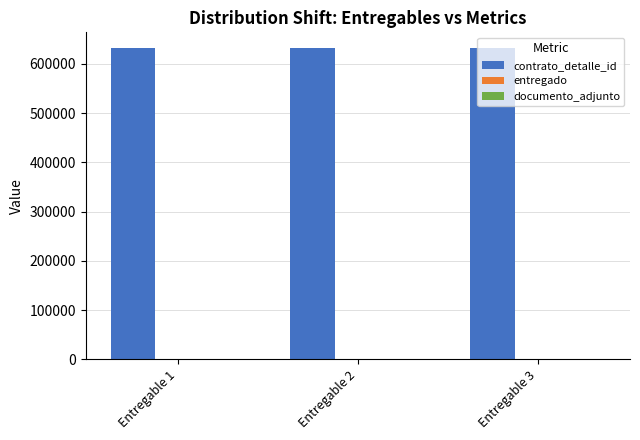

Which series has the largest total across all categories?

contrato_detalle_id